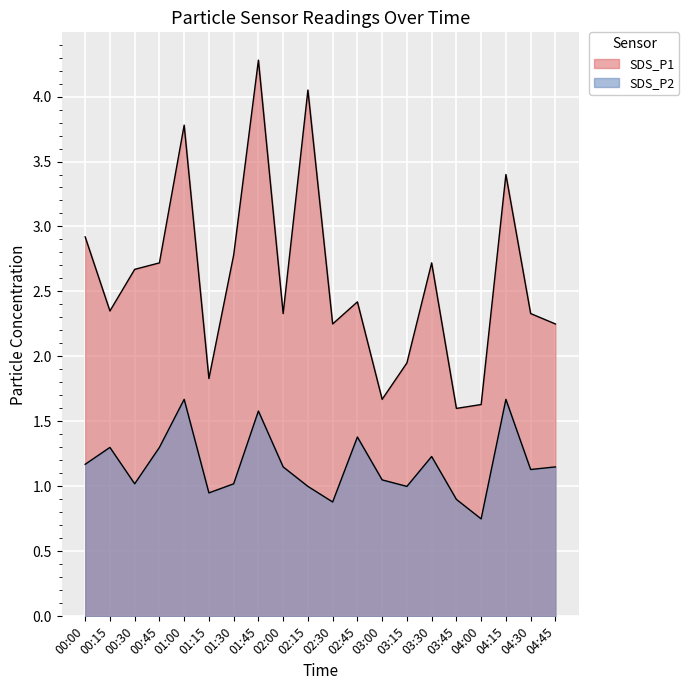

Where is SDS_P2 nearest to the value 1?

02:15